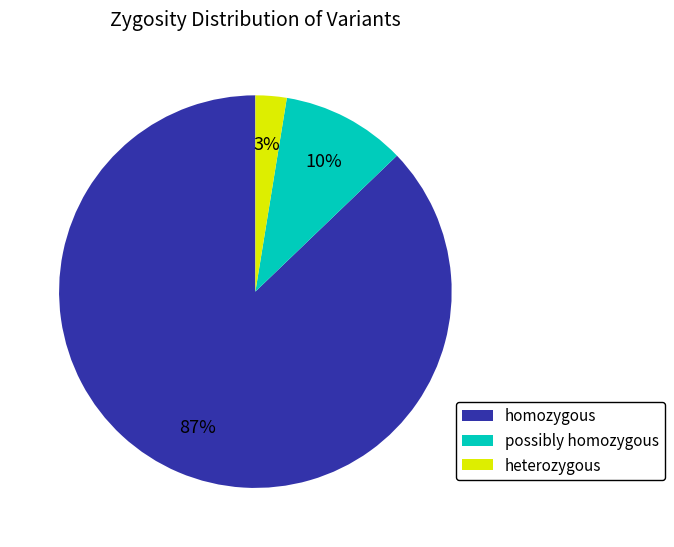

To the nearest percent, what is the average slice percentage?

33%